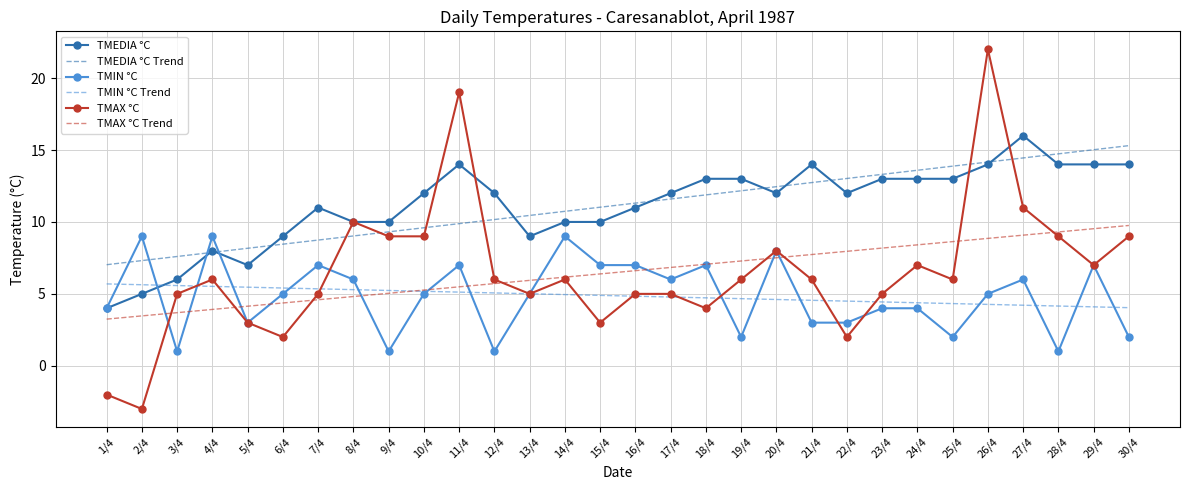

What is the sum of all TMAX °C values?

195.0